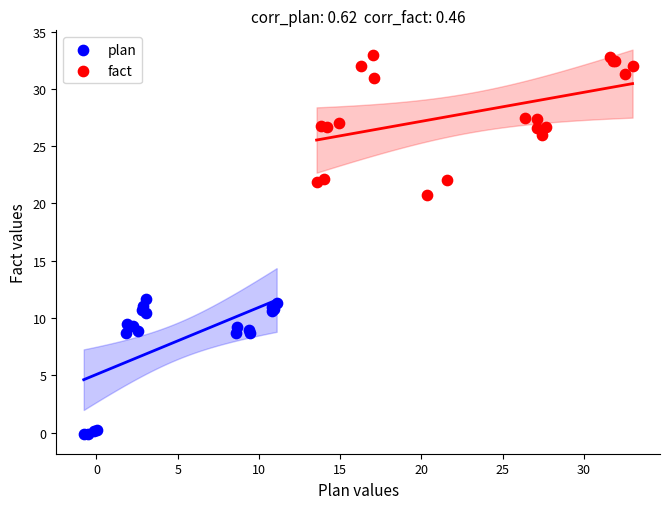

Which series reaches the minimum Y coordinate?

plan